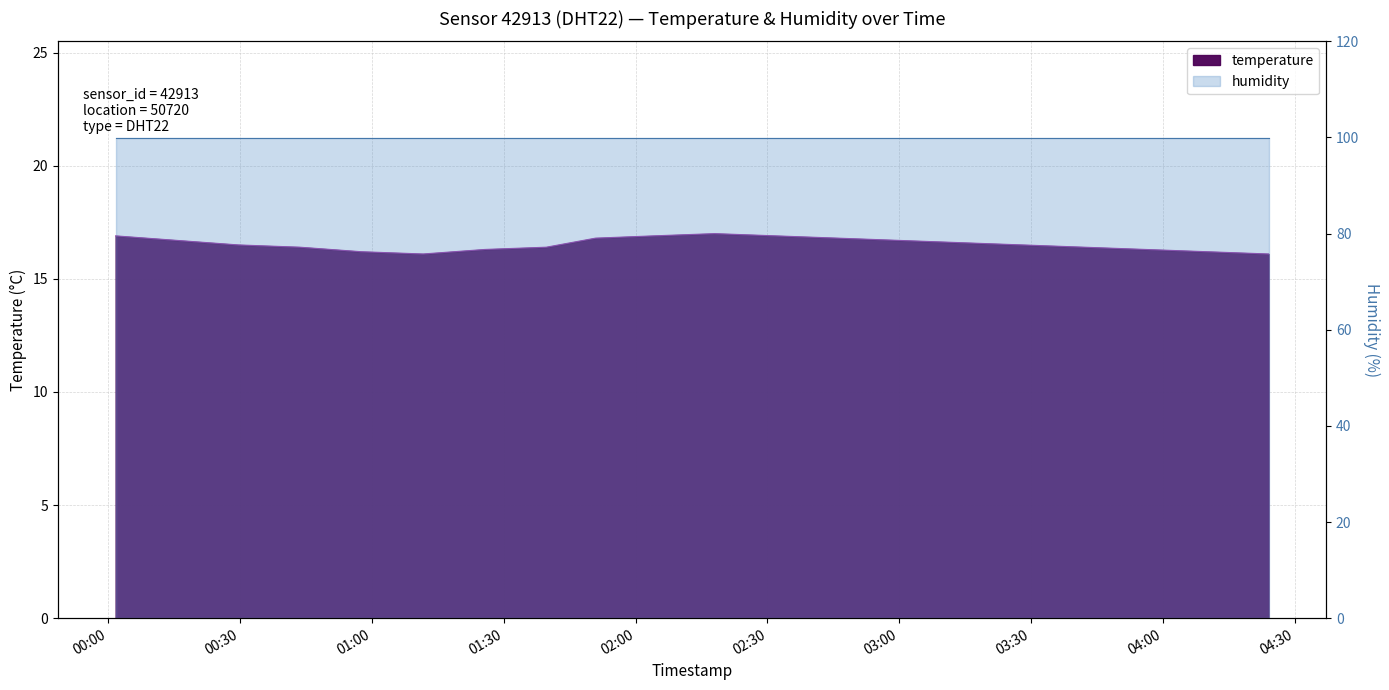

Which has a higher value, 00:29 or 01:39?

00:29